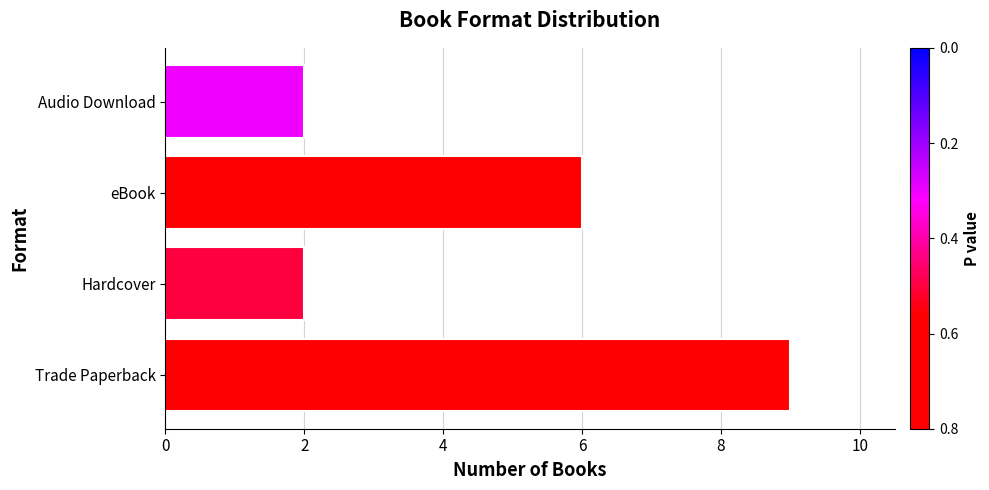

Between Audio Download and Trade Paperback, which is larger?

Trade Paperback